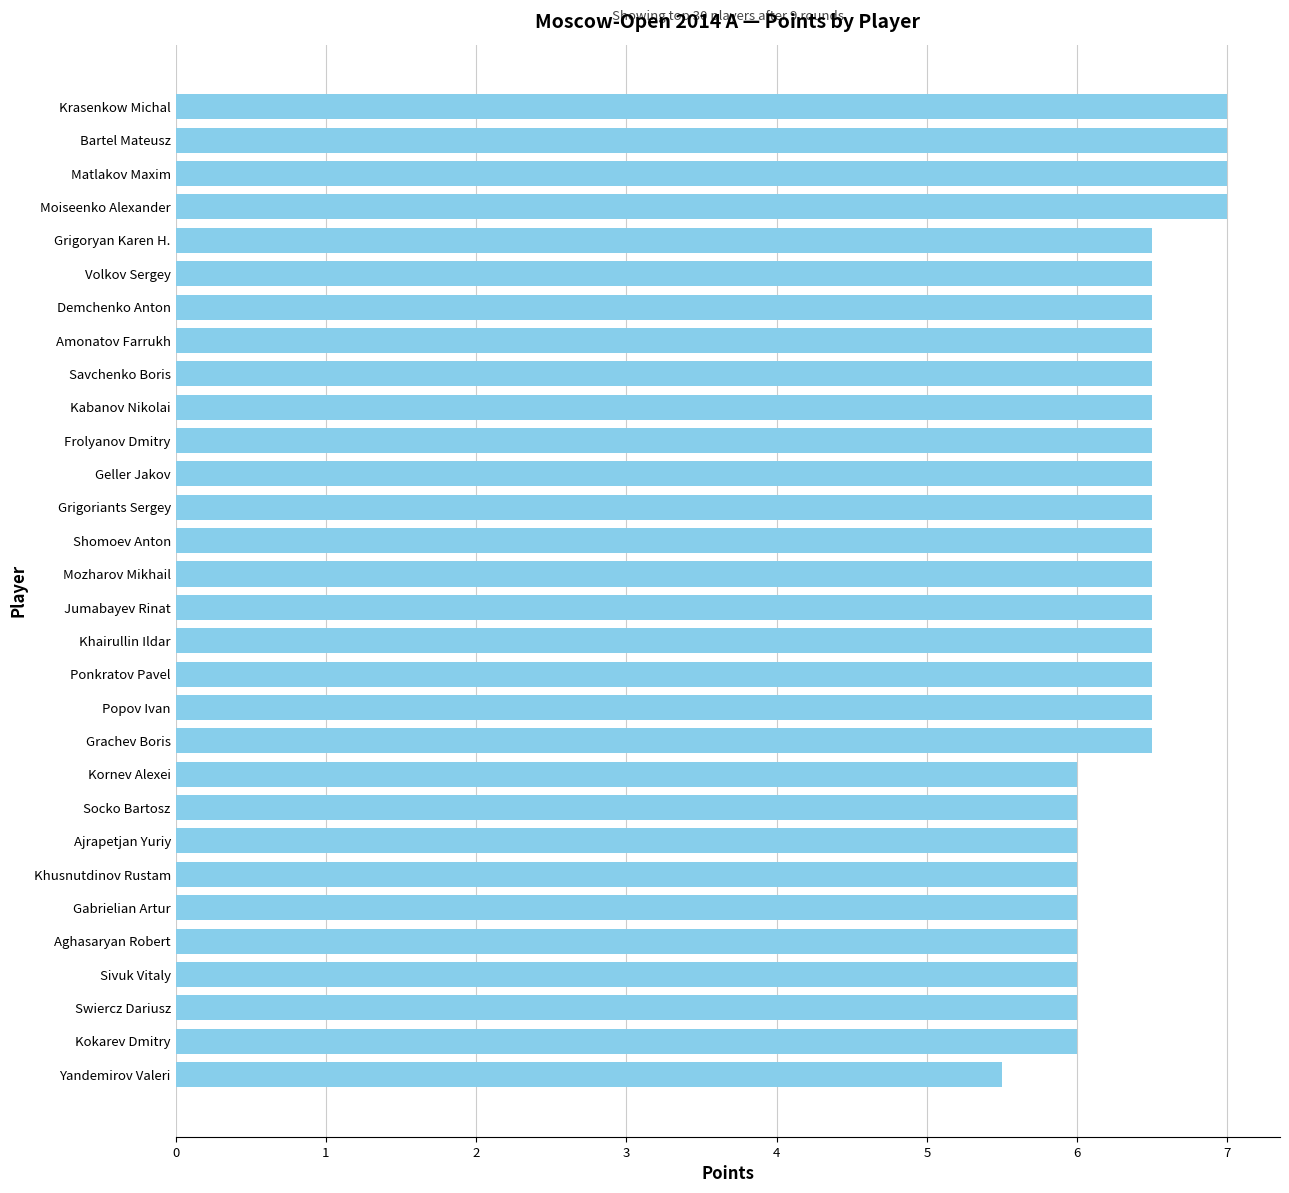

What is the smallest value displayed?

5.5